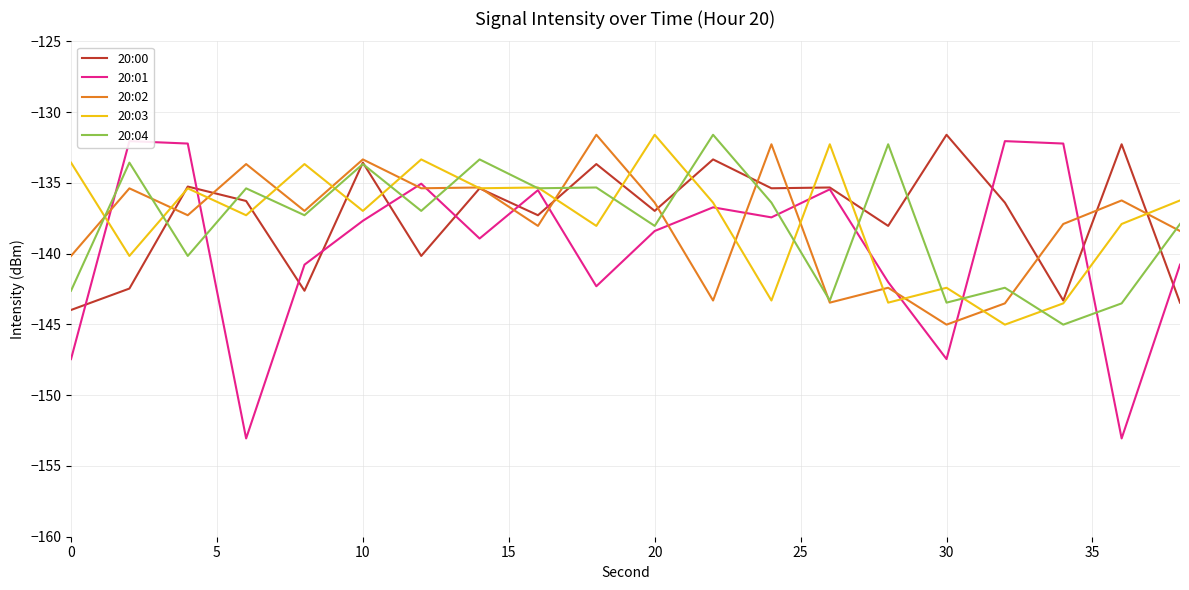

What are all the series names shown in the legend?

20:00, 20:01, 20:02, 20:03, 20:04